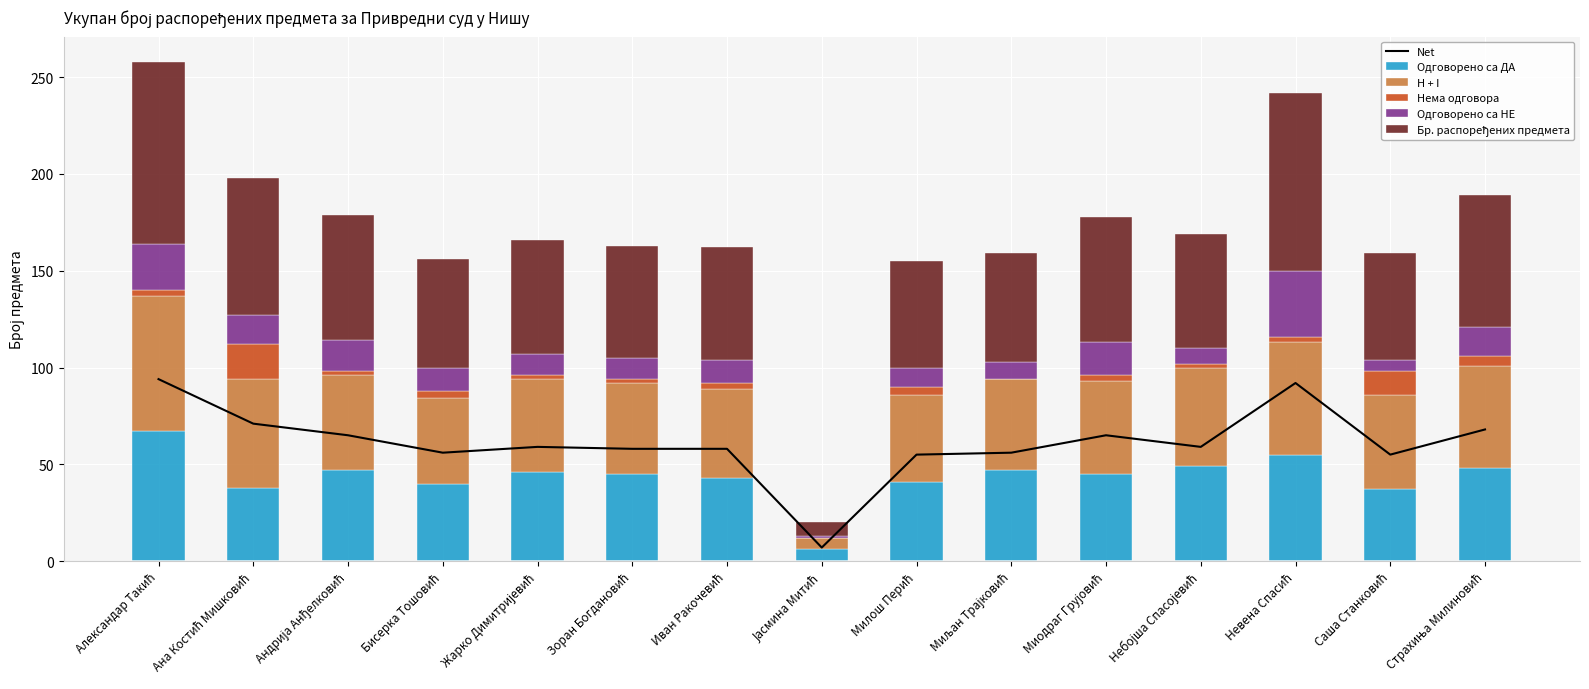

True or false: Одговорено са НЕ has a value of 6 at Саша Станковић.

True